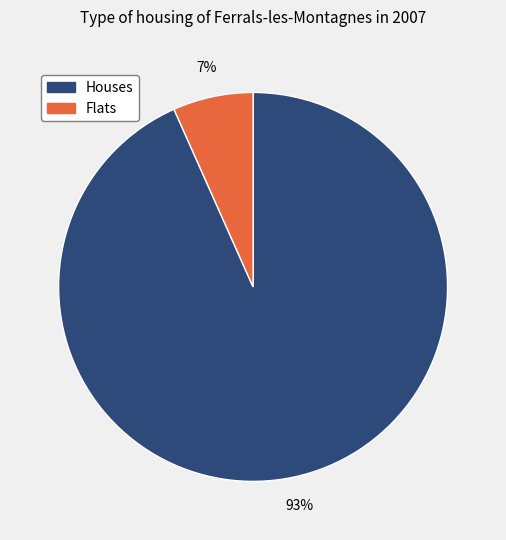

Is there a majority slice in this chart?

Yes